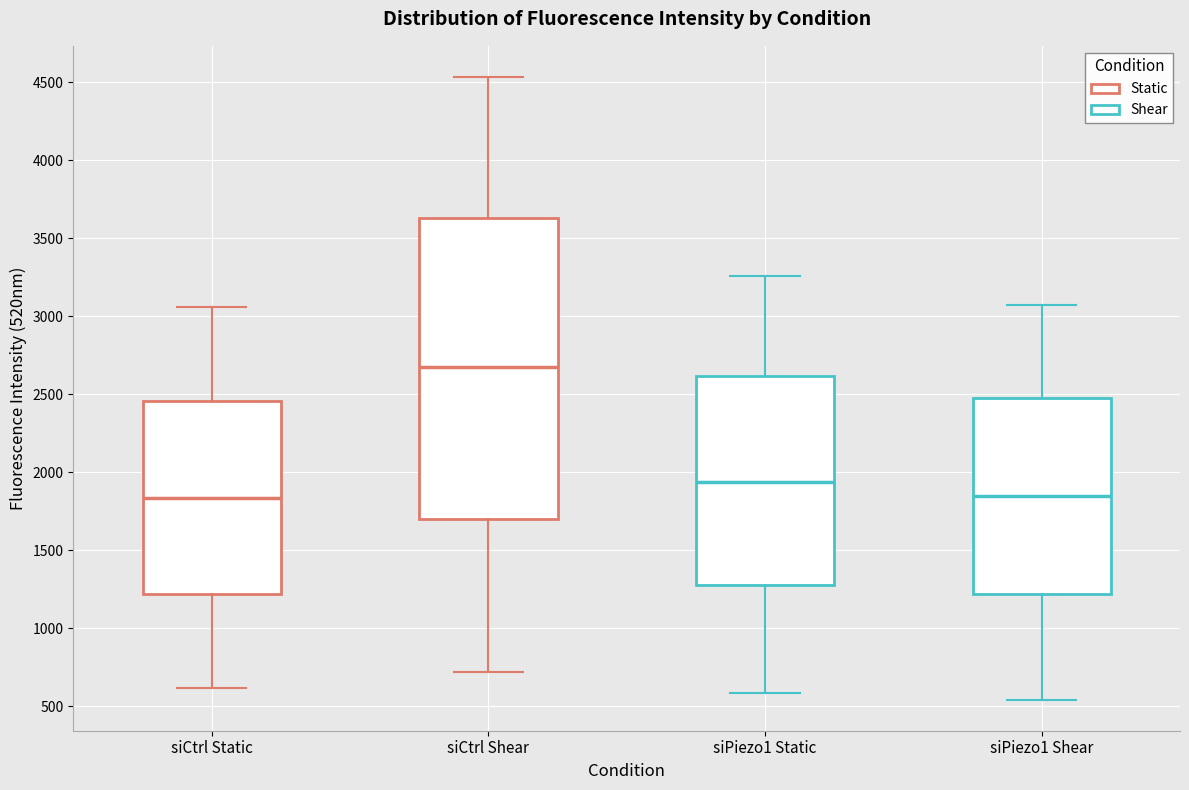

Reading left to right, transcribe this box plot: for each box, give where its median line is, the range the box spans, and where its two whiskers end, as read against the y-axis. The values are not printed on the chart, so give them approximately, as read against the axis.

siCtrl Static: median 1850, box 1200 to 2450, whiskers 600 to 3050
siCtrl Shear: median 2650, box 1700 to 3650, whiskers 700 to 4550
siPiezo1 Static: median 1950, box 1250 to 2600, whiskers 600 to 3250
siPiezo1 Shear: median 1850, box 1200 to 2500, whiskers 550 to 3100